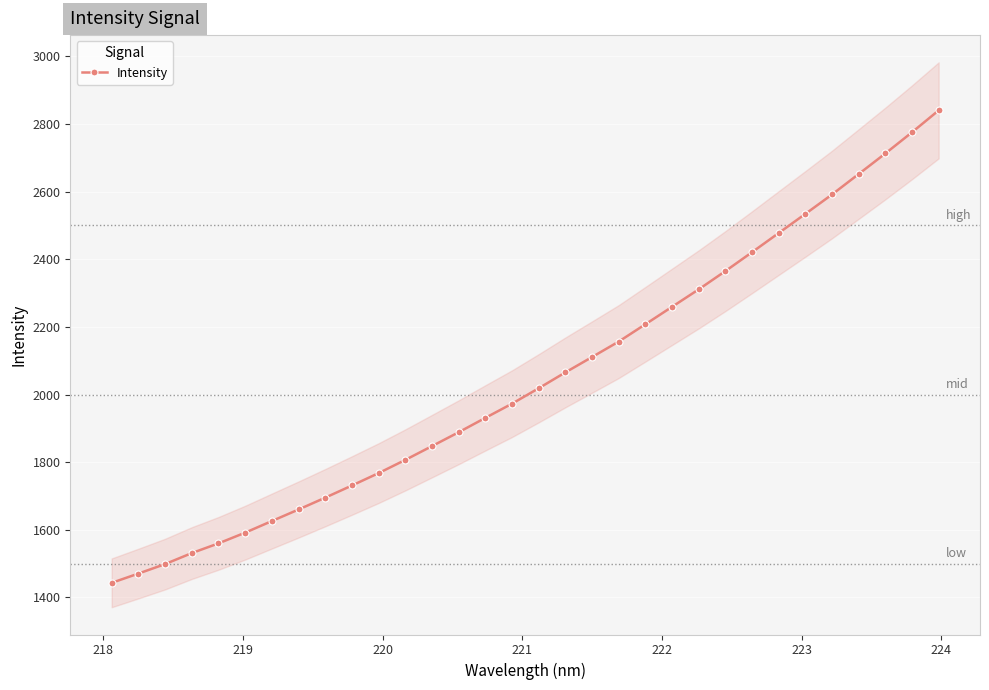

What is the value of the Intensity point at the 7th from the left?

1626.0